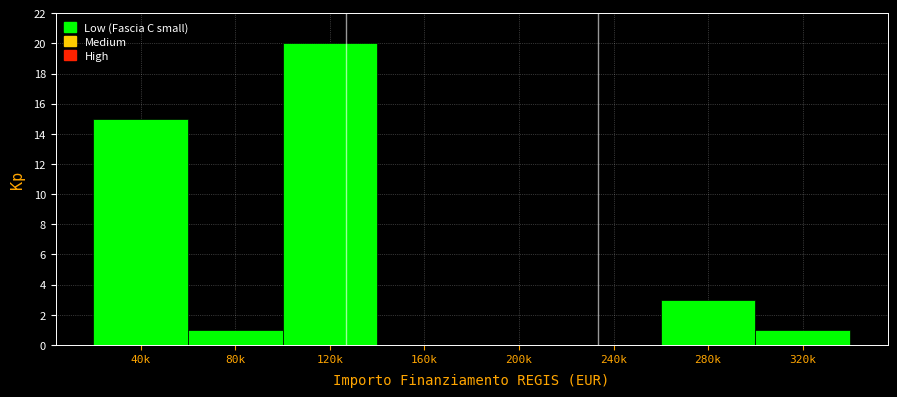

Reading left to right, extract all data points from this chart.

40k=15	80k=1	120k=20	160k=0	200k=0	240k=0	280k=3	320k=1